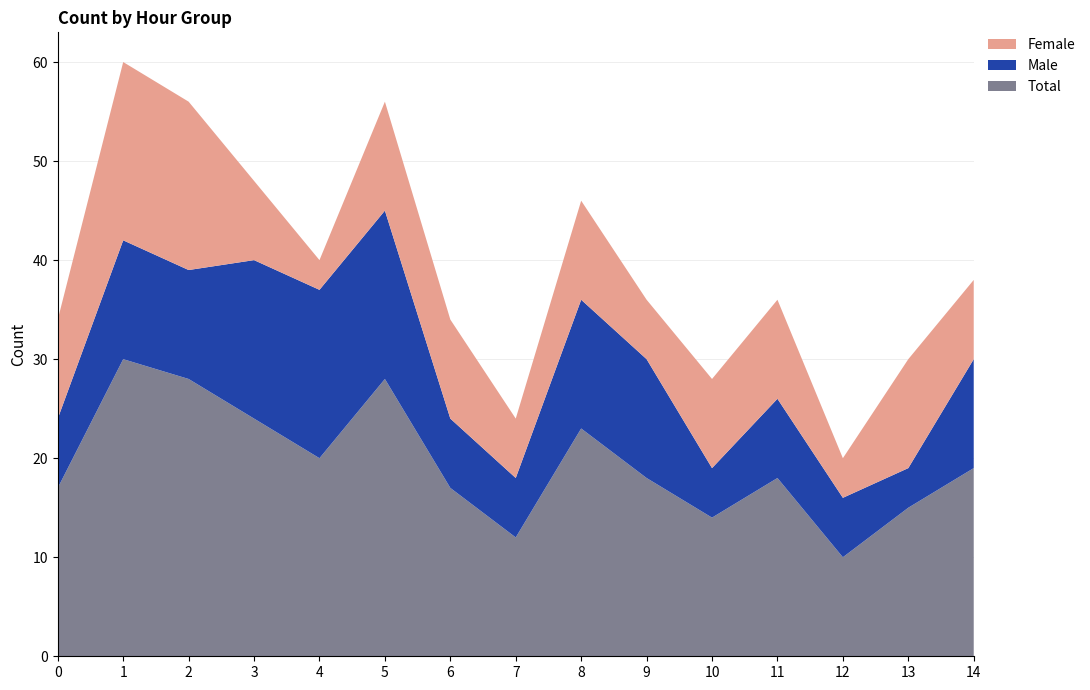

Reading left to right, extract all data points from this chart.

Total: 0=17	1=30	2=28	3=24	4=20	5=28	6=17	7=12	8=23	9=18	10=14	11=18	12=10	13=15	14=19
Male: 0=7	1=12	2=11	3=16	4=17	5=17	6=7	7=6	8=13	9=12	10=5	11=8	12=6	13=4	14=11
Female: 0=10	1=18	2=17	3=8	4=3	5=11	6=10	7=6	8=10	9=6	10=9	11=10	12=4	13=11	14=8